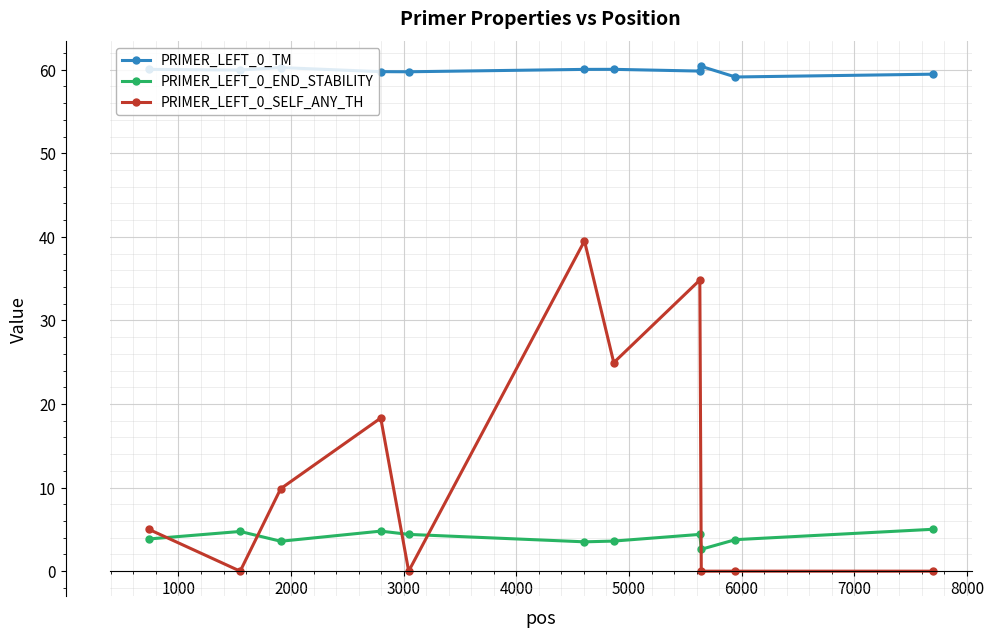

What is the value of the PRIMER_LEFT_0_SELF_ANY_TH point at the 6th from the left?

39.5